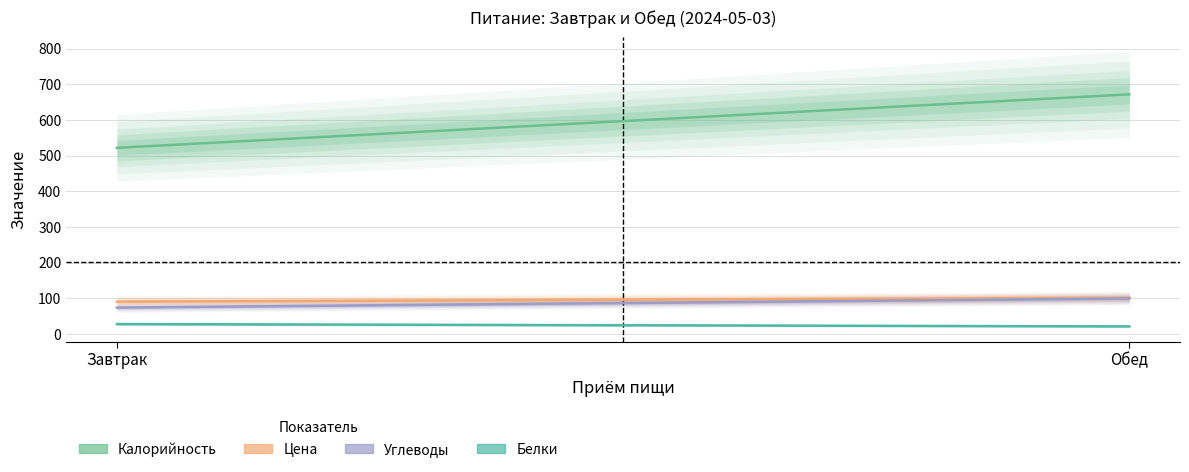

How many categories are shown in the chart?

2